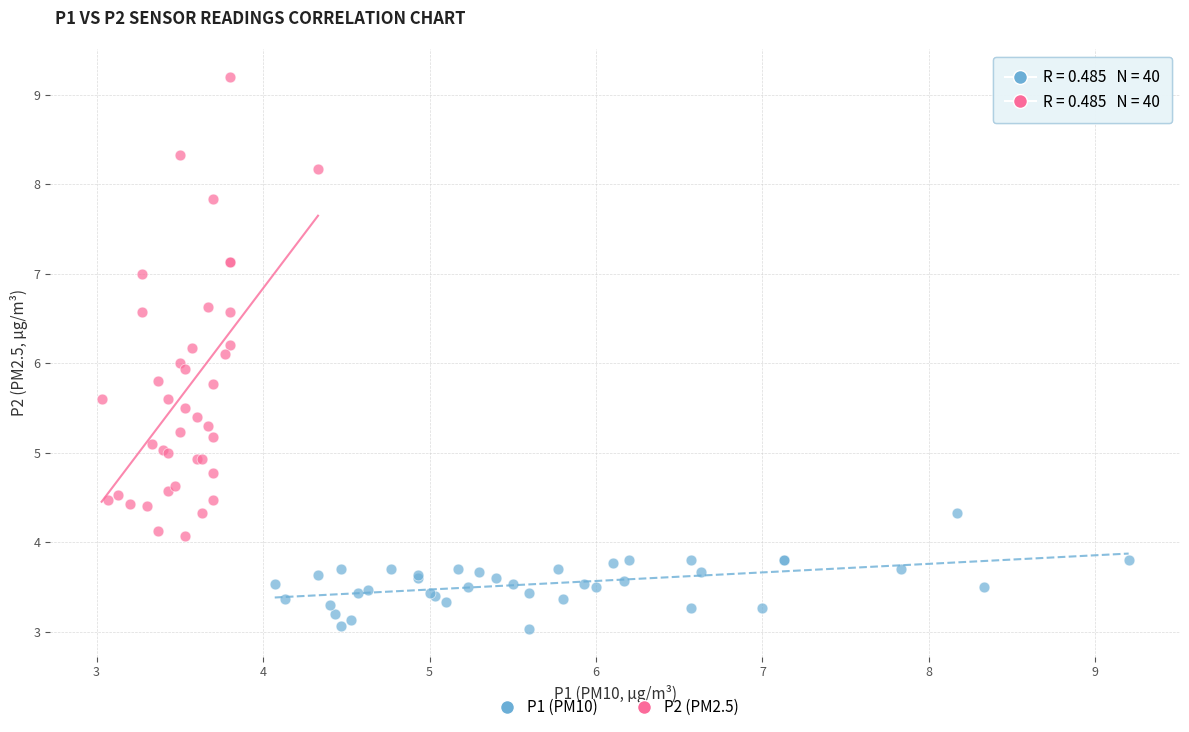

Which series has the widest spread of Y values?

P2 (PM2.5)